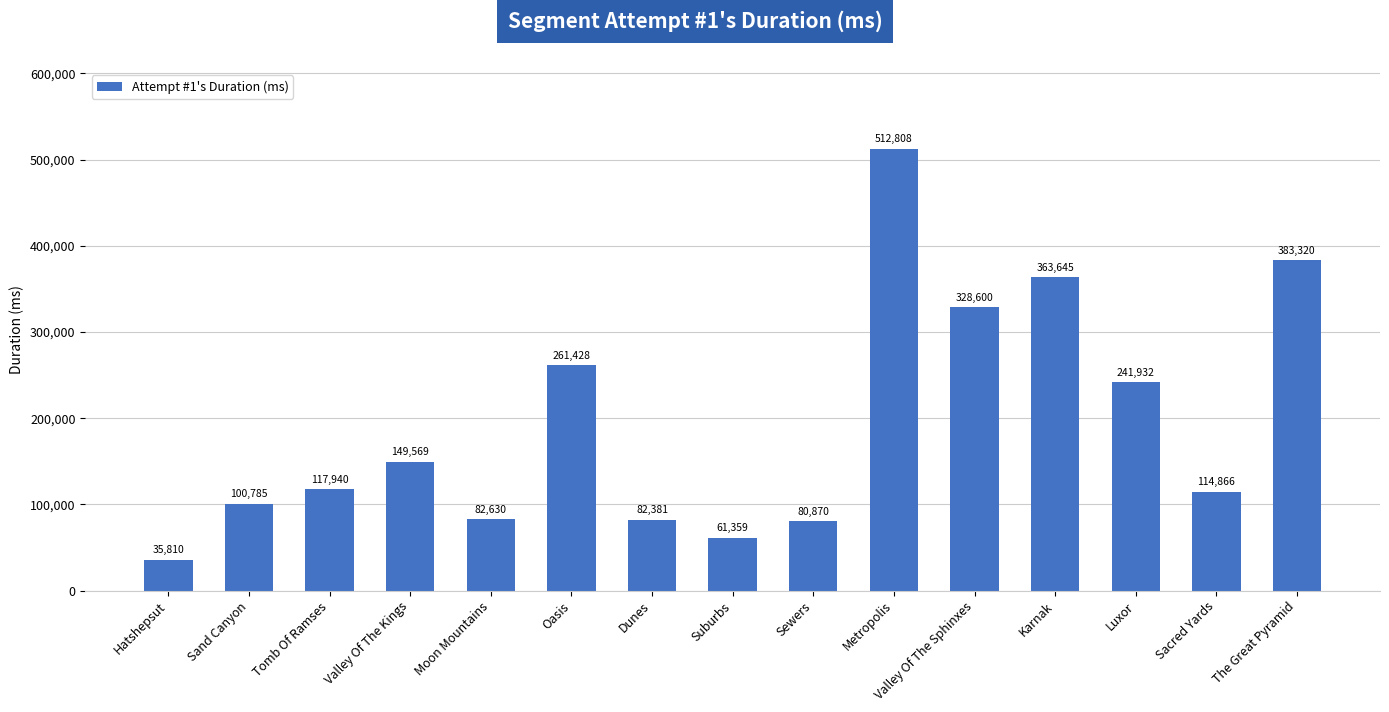

Which label corresponds to the smallest value in the chart?

Hatshepsut